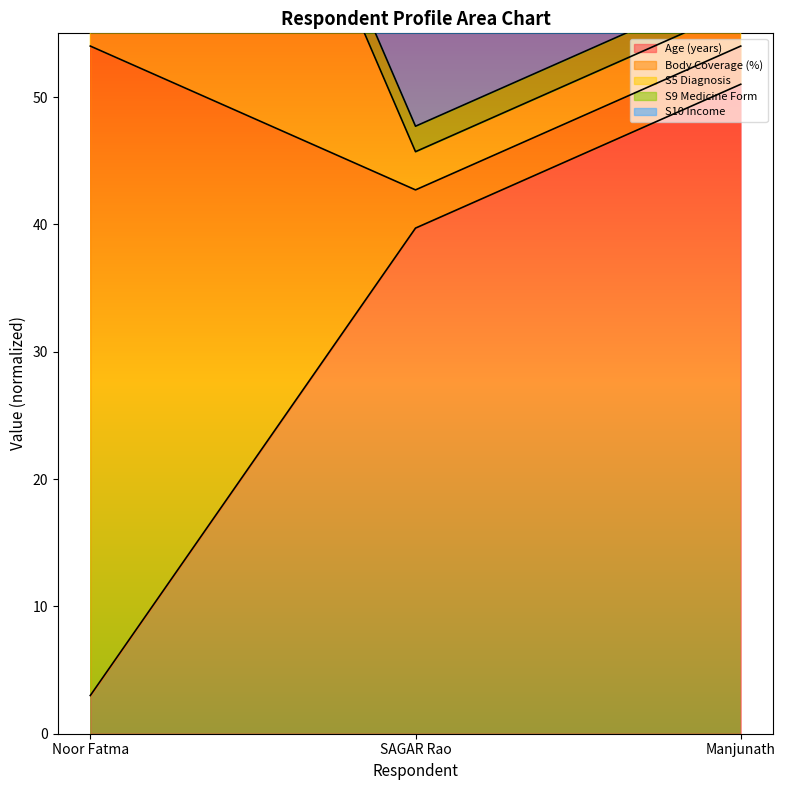

How many lines are shown in the chart?

4